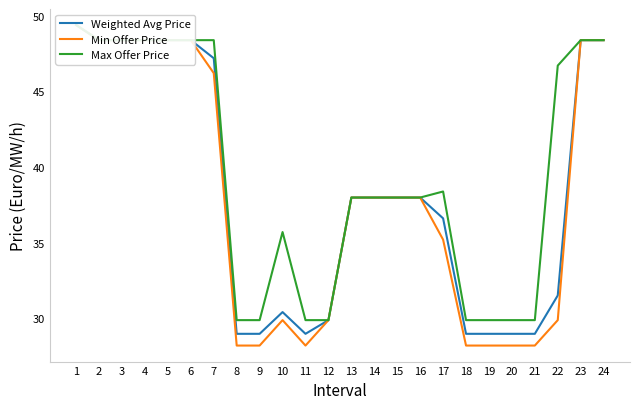

The value of Min Offer Price at 20 is 28.2. True or false?

True